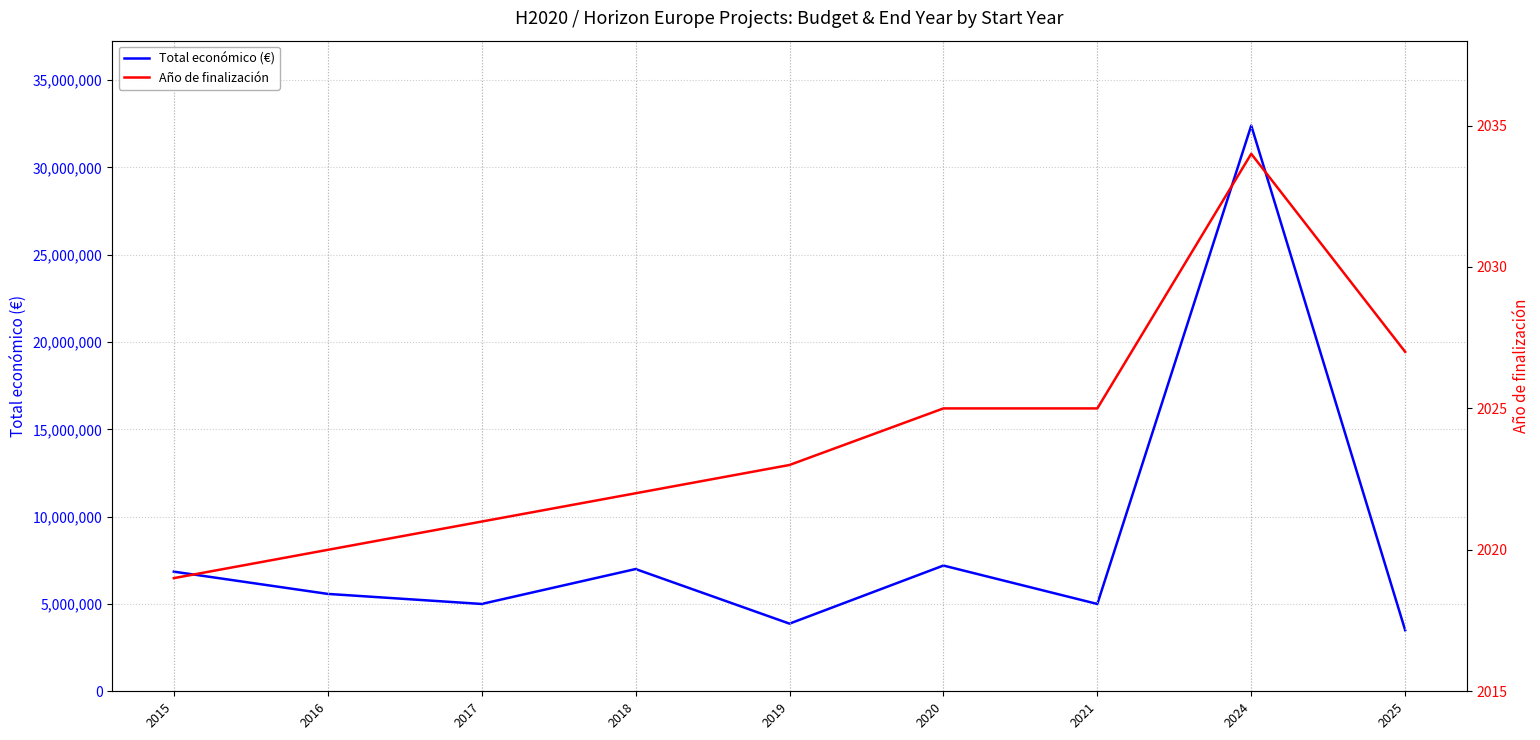

At which label does Total económico (€) reach its peak?

2024